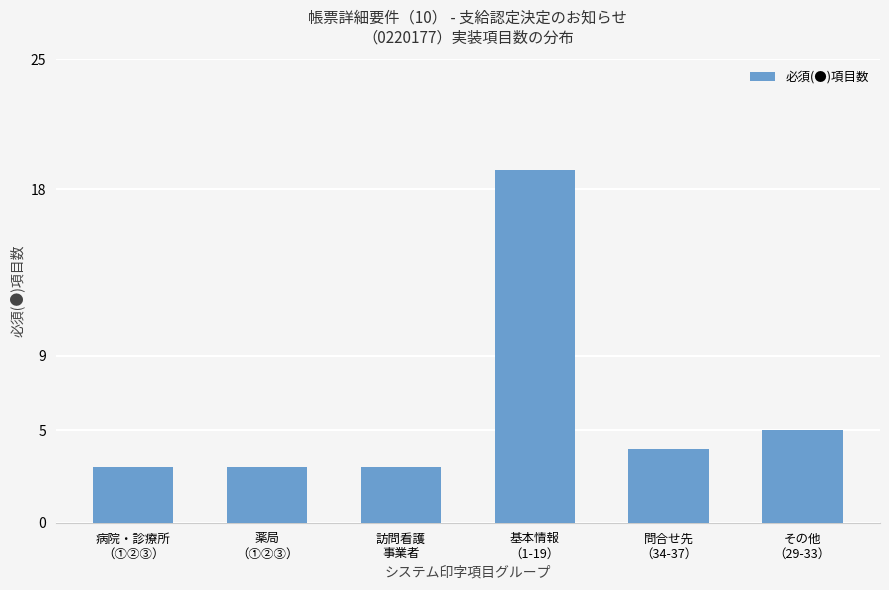

What is the label of the 5th bar from the left?

問合せ先
（34-37）